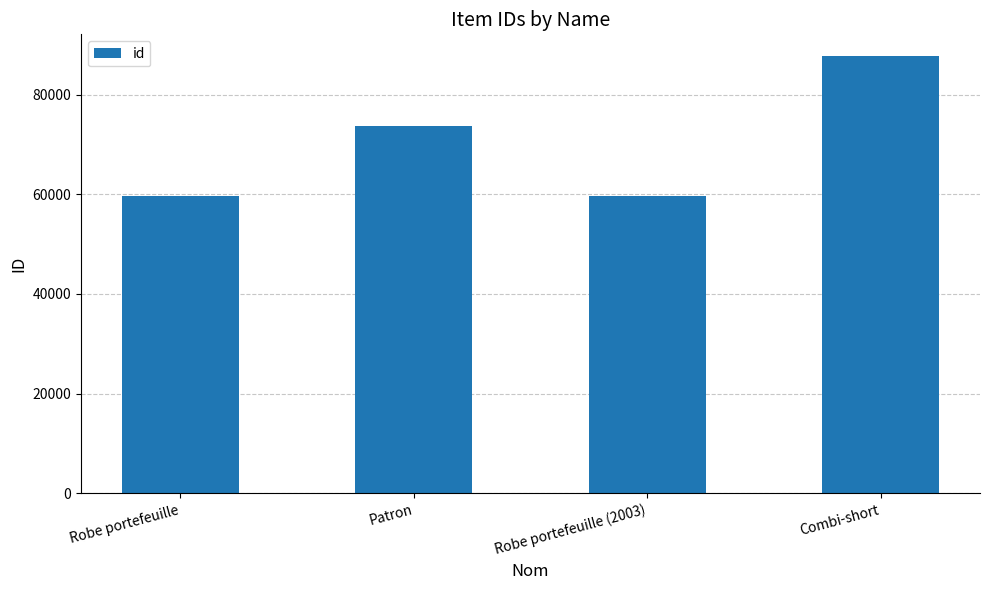

Which label corresponds to the largest value in the chart?

Combi-short